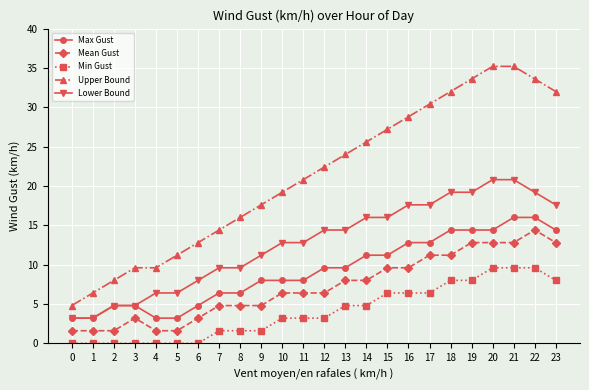

What is the sum of all Upper Bound values?

510.4